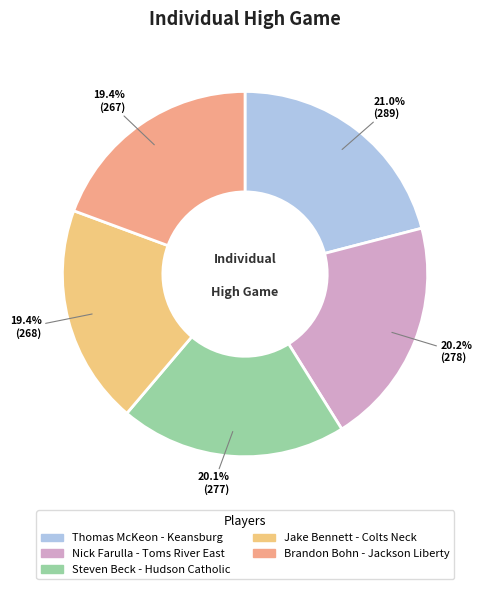

How many slices are in this pie chart?

5